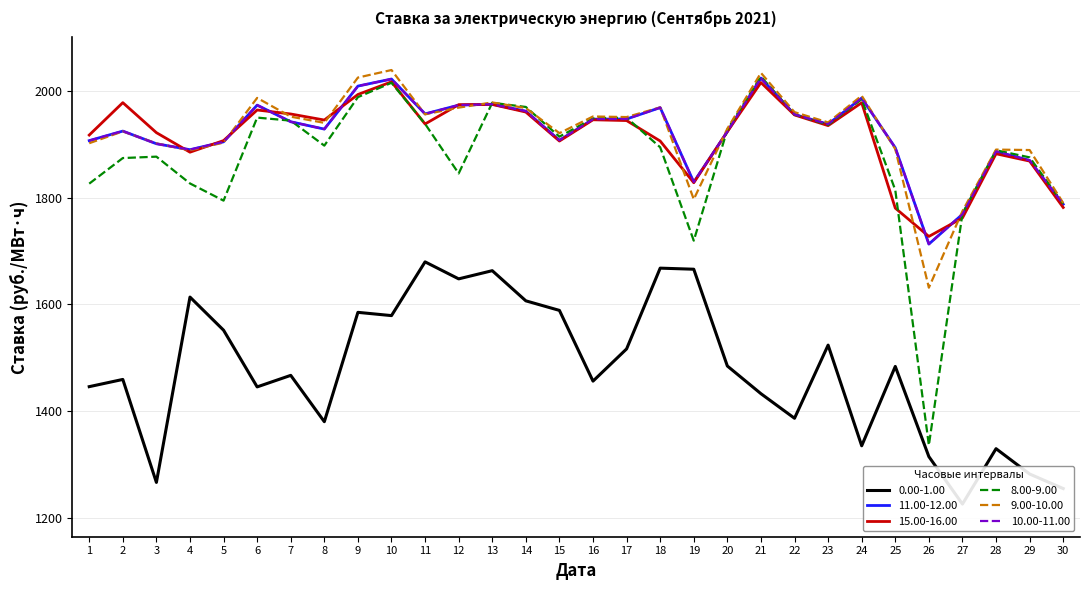

At 24, list the series in order from largest to smallest.

9.00-10.00, 11.00-12.00, 10.00-11.00, 8.00-9.00, 15.00-16.00, 0.00-1.00